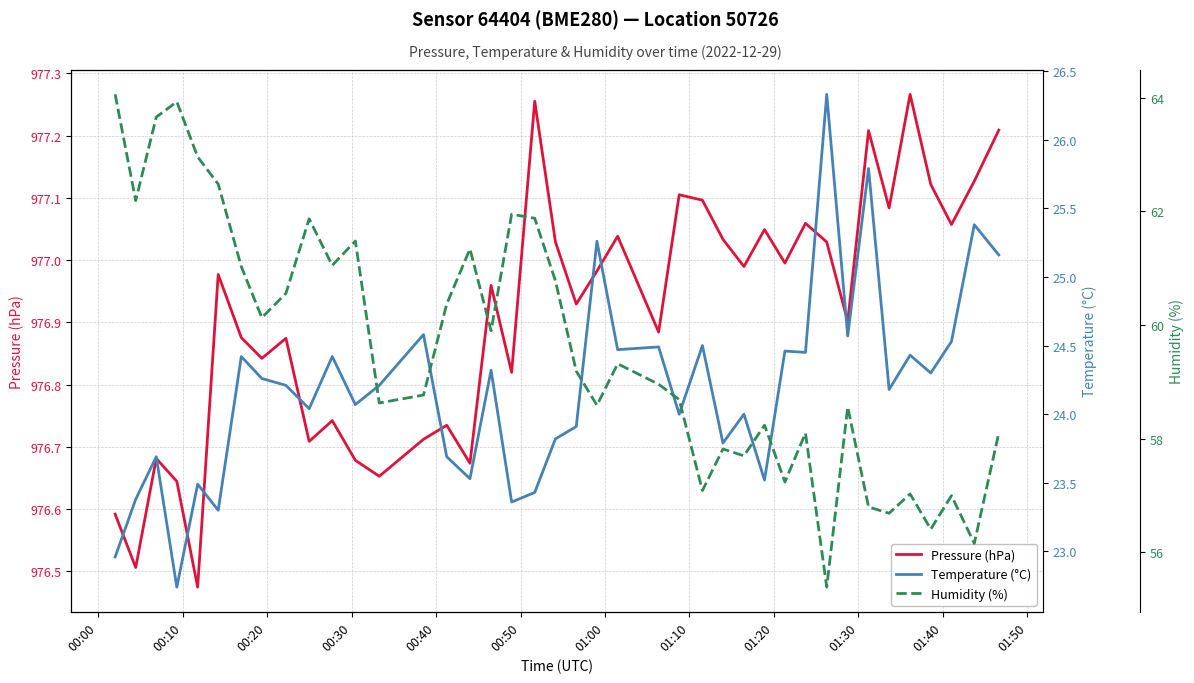

Reading right to left, list all the values displayed in this chart.

Pressure (hPa): 977.2	977.1	977.1	977.1	977.3	977.1	977.2	976.9	977.0	977.1	977.0	977.0	977.0	977.0	977.1	977.1	976.9	977.0	977.0	976.9	977.0	977.3	976.8	977.0	976.7	976.7	976.7	976.7	976.7	976.7	976.7	976.9	976.8	976.9	977.0	976.5	976.6	976.7	976.5	976.6
Temperature (°C): 25.2	25.4	24.5	24.3	24.4	24.2	25.8	24.6	26.3	24.4	24.5	23.5	24.0	23.8	24.5	24.0	24.5	24.5	25.3	23.9	23.8	23.4	23.4	24.3	23.5	23.7	24.6	24.2	24.1	24.4	24.0	24.2	24.3	24.4	23.3	23.5	22.7	23.7	23.4	23.0
Humidity (%): 58.1	56.2	57.0	56.4	57.0	56.7	56.8	58.6	55.4	58.1	57.2	58.2	57.7	57.8	57.1	58.7	59.0	59.3	58.6	59.2	60.8	61.9	62.0	59.9	61.3	60.4	58.8	58.6	61.5	61.0	61.9	60.6	60.1	61.0	62.5	63.0	63.9	63.7	62.2	64.1